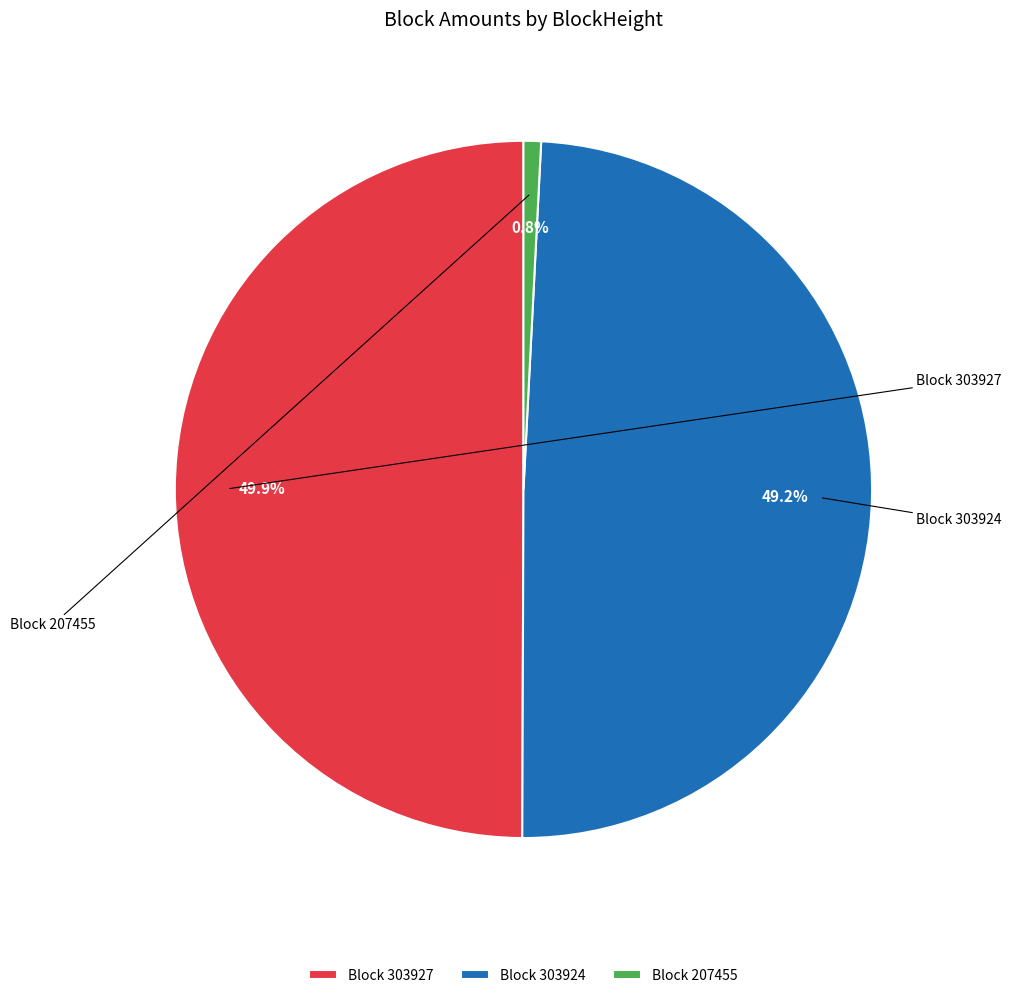

Rank the categories by value from lowest to highest.

207455, 303924, 303927